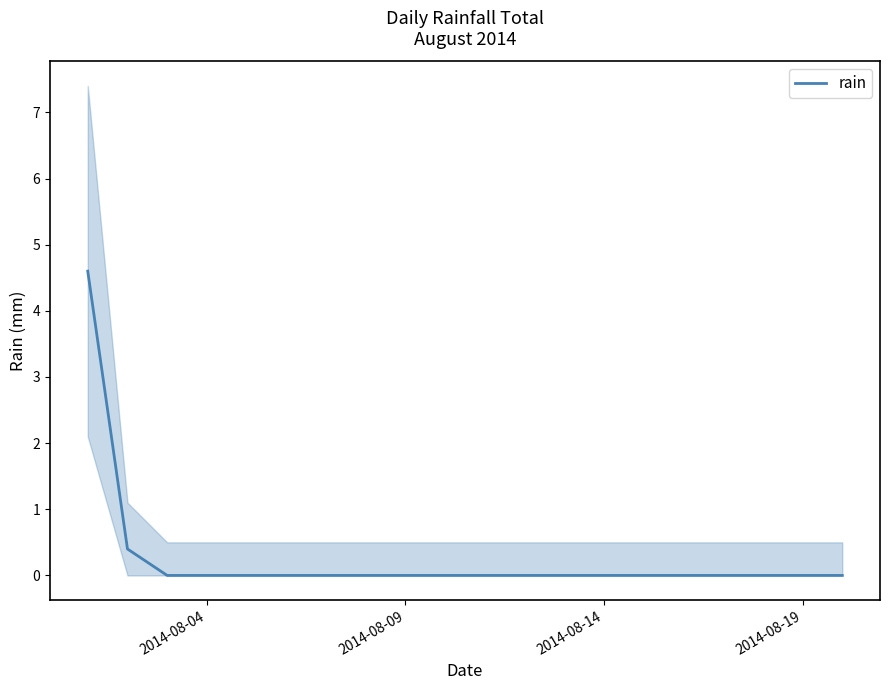

What is the highest value of the rain series?

4.6